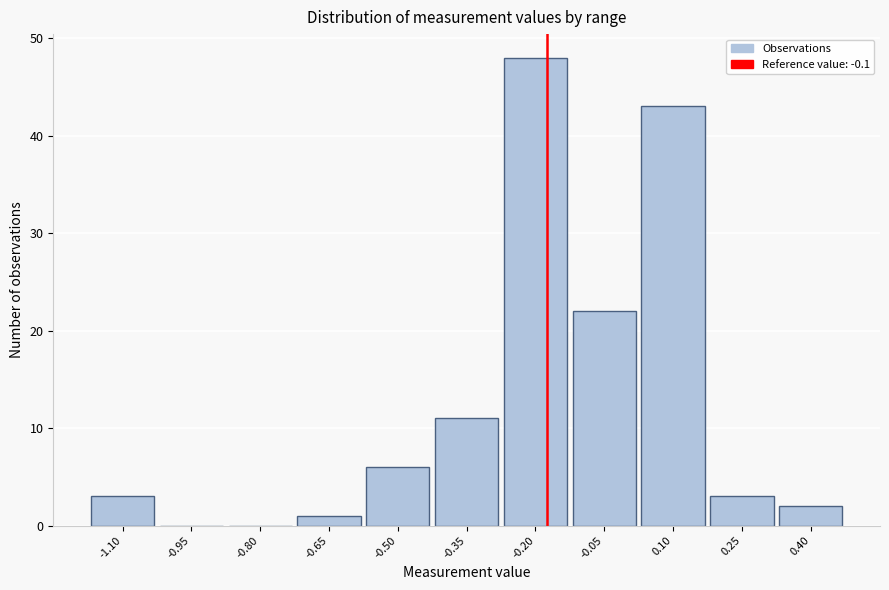

Reading right to left, what are all the values shown in this chart?

0.40=2	0.25=3	0.10=43	-0.05=22	-0.20=48	-0.35=11	-0.50=6	-0.65=1	-0.80=0	-0.95=0	-1.10=3